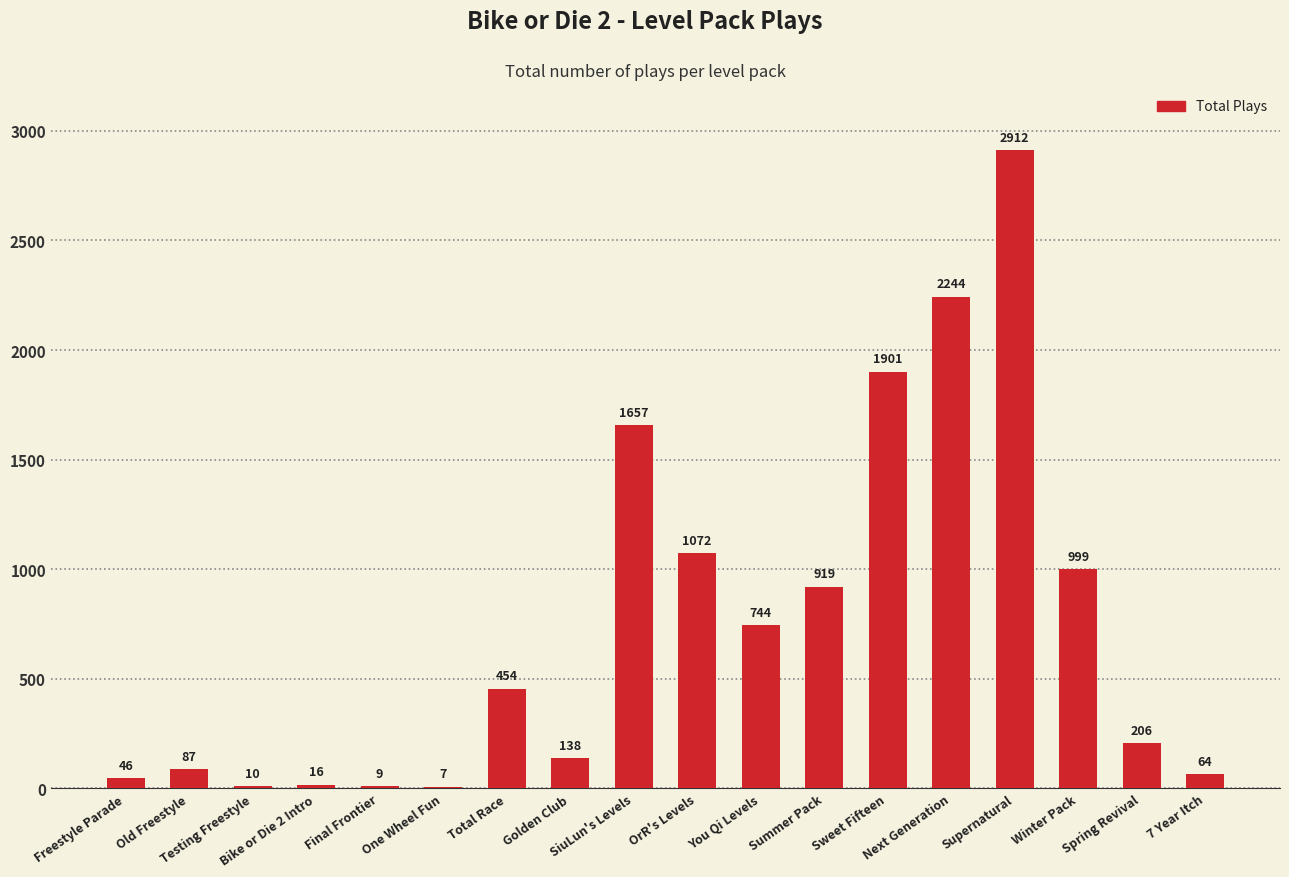

Reading left to right, what are all the values shown in this chart?

46	87	10	16	9	7	454	138	1657	1072	744	919	1901	2244	2912	999	206	64